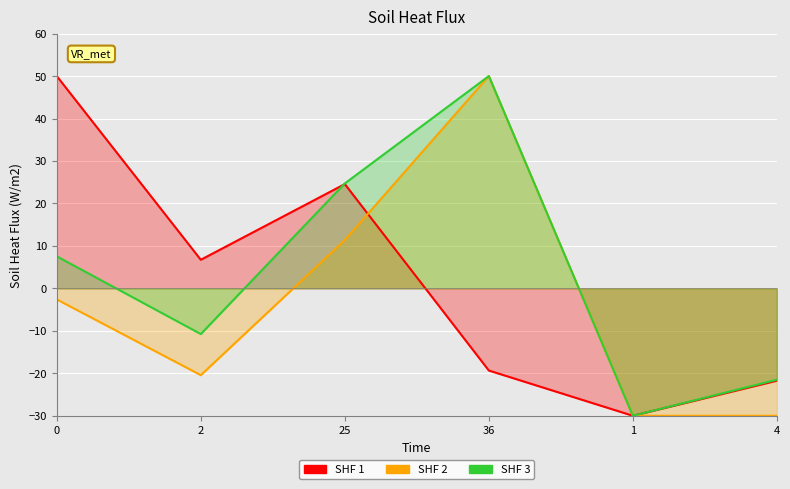

In 1983, how many points are higher than both neighbors (excluding endpoints)?

1